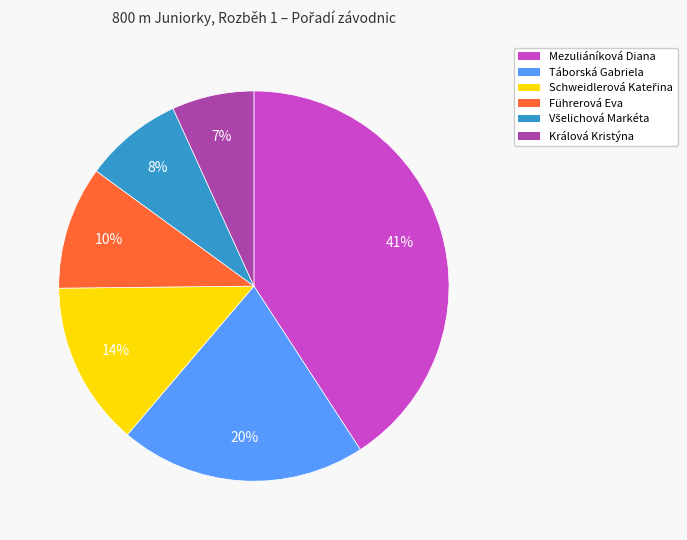

Is it true that Králová Kristýna is 7% of the pie?

True